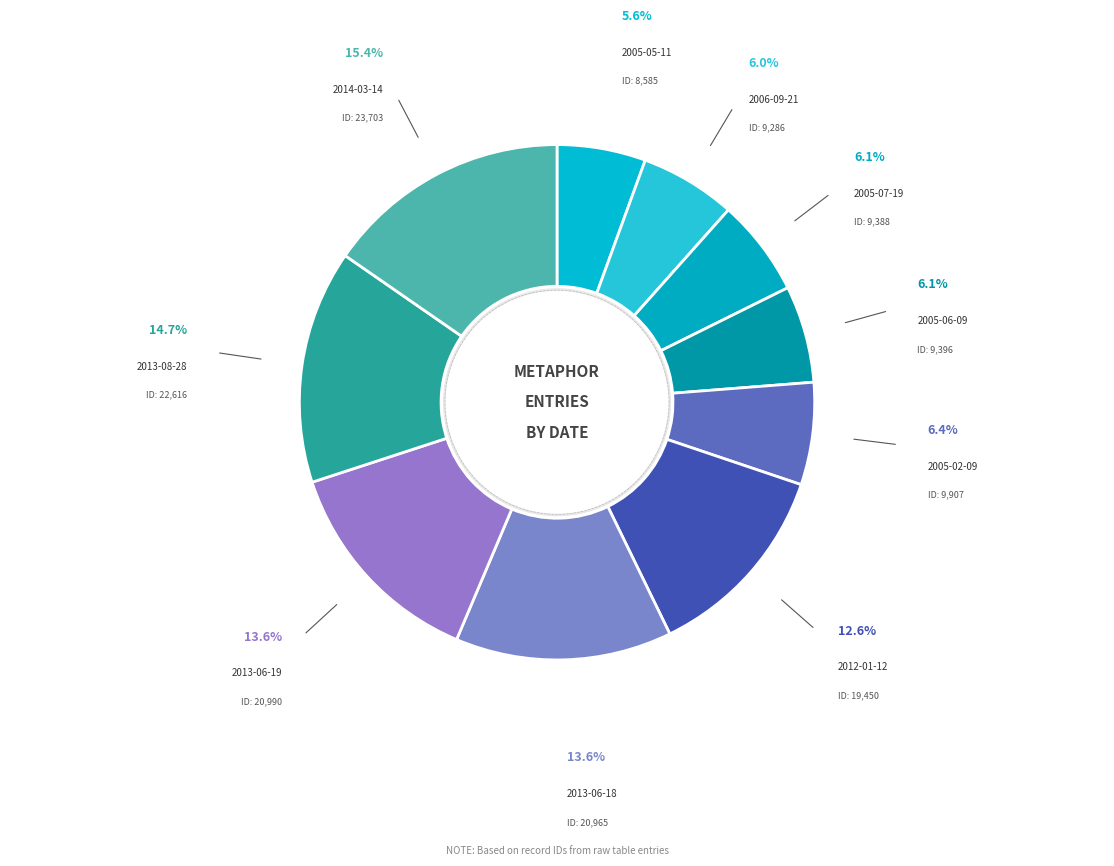

Count the number of slices in the pie.

10